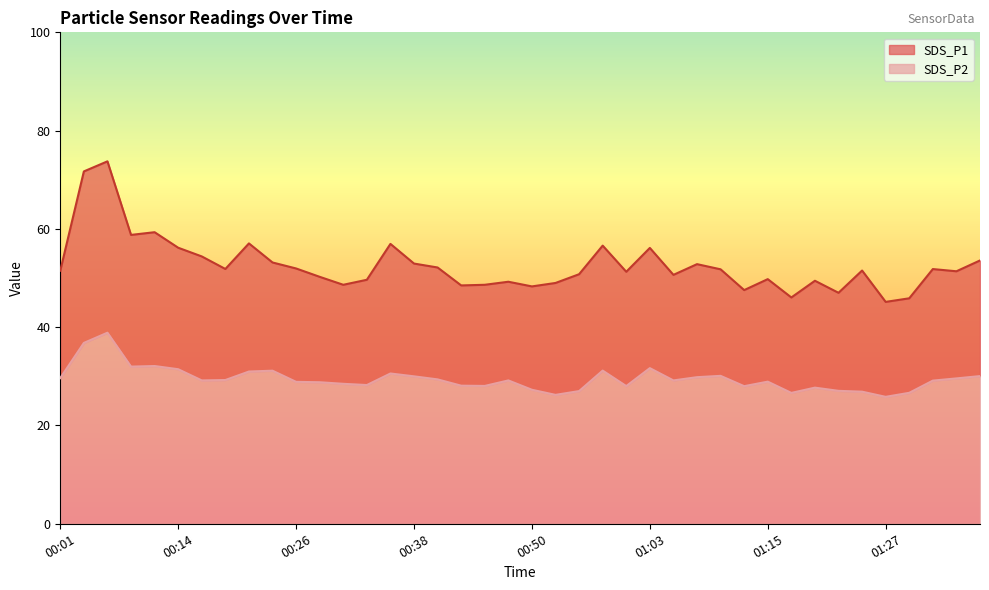

Which series changed the most between 00:11 and 01:37?

SDS_P1